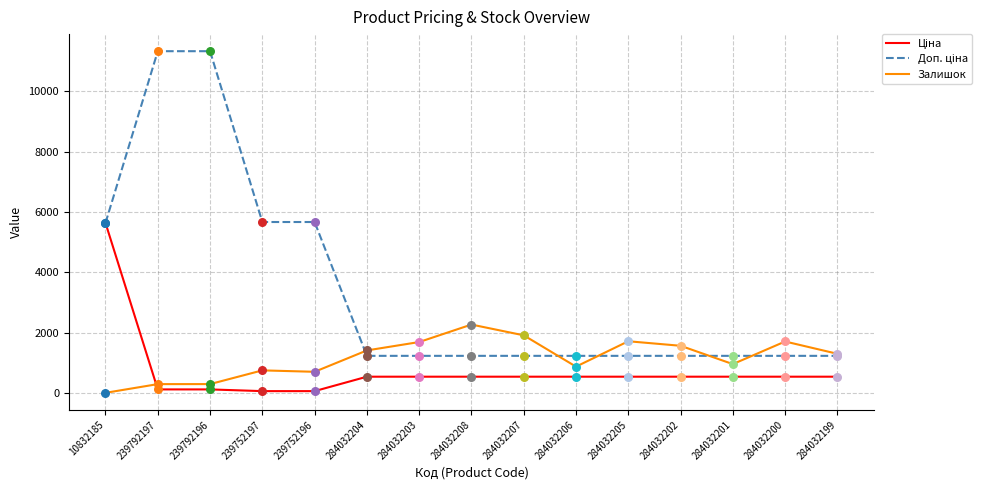

The value of Залишок at 284032201 is 953.0. True or false?

True